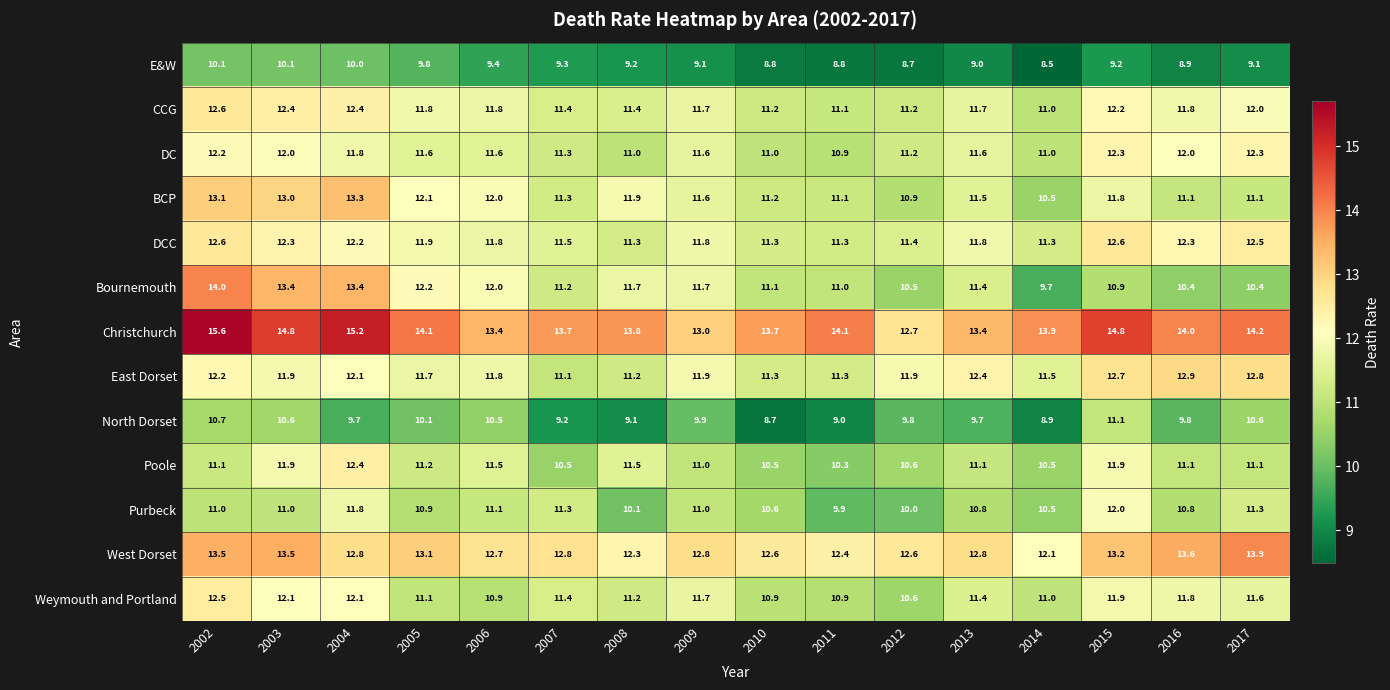

At how many categories does at least one series exceed 9?

16